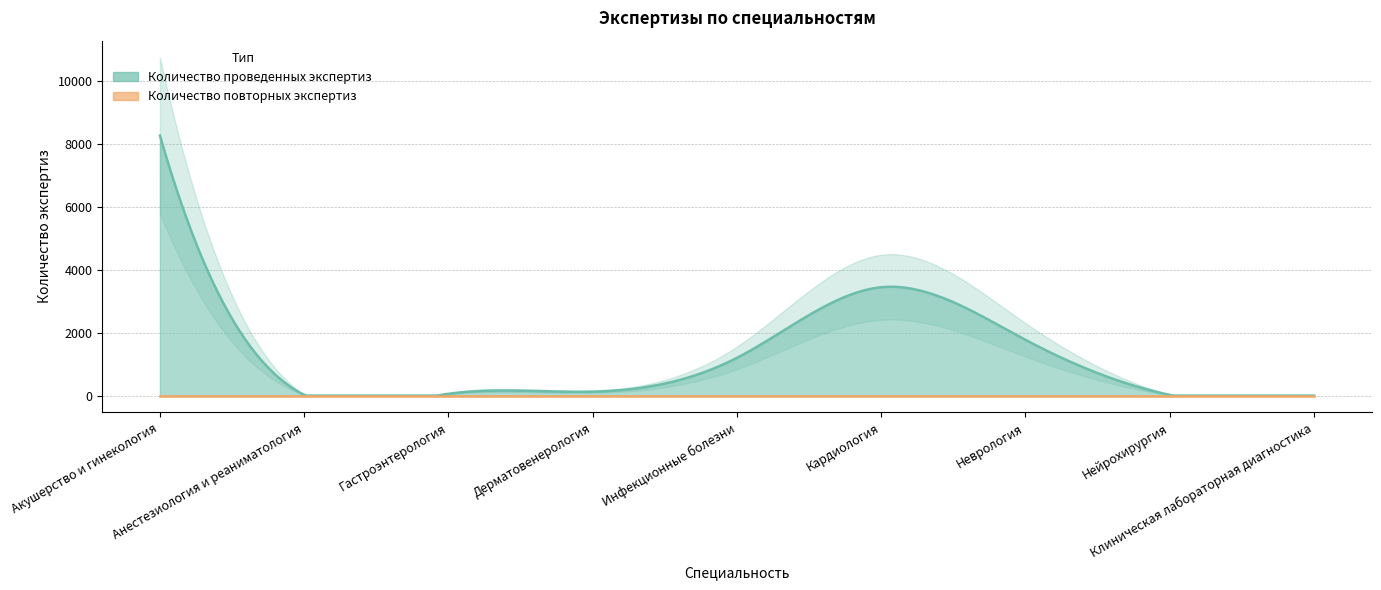

Does the chart display data point markers on the line(s)?

No